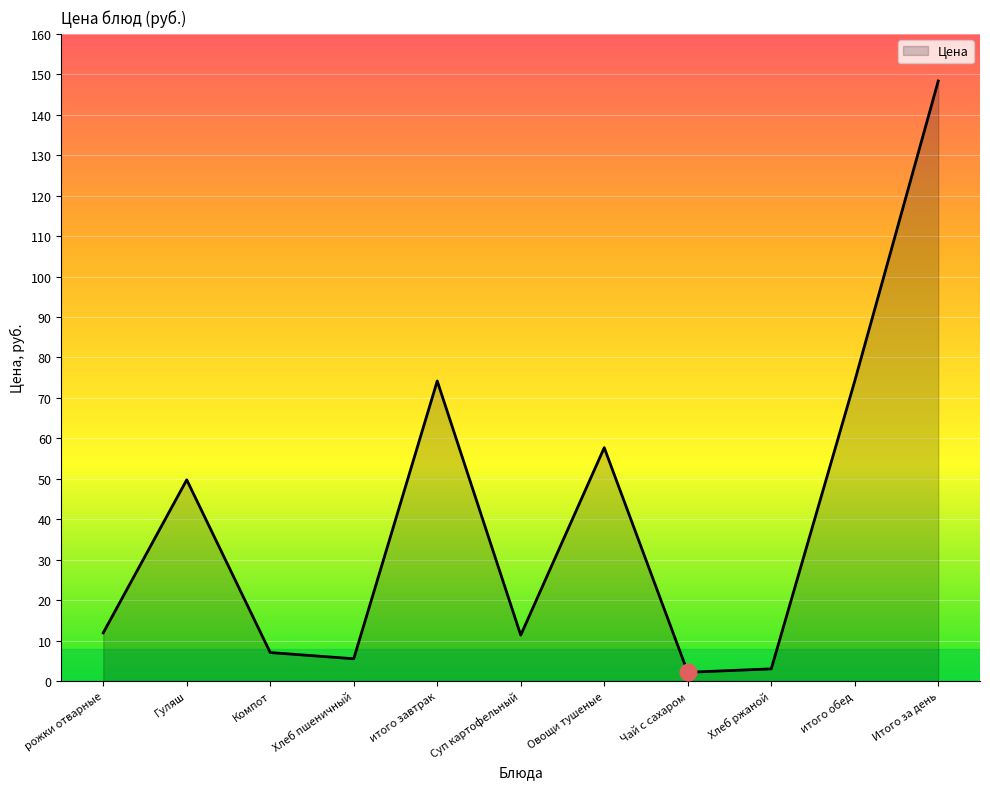

Does the chart display data point markers on the line(s)?

No